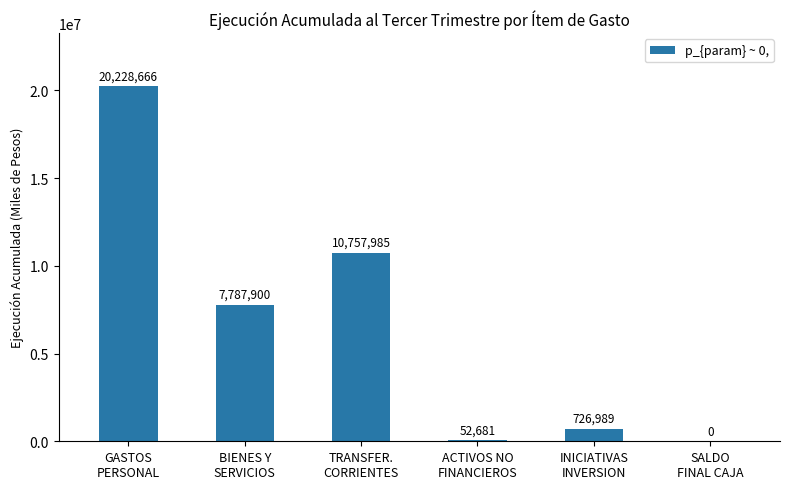

What value does the data have at INICIATIVAS
INVERSION?

726989